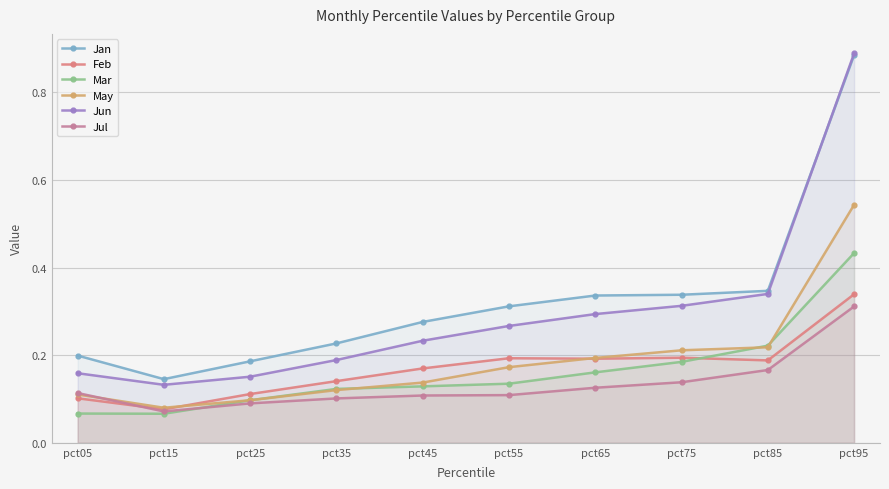

What is the sum of all Jul values?

1.3